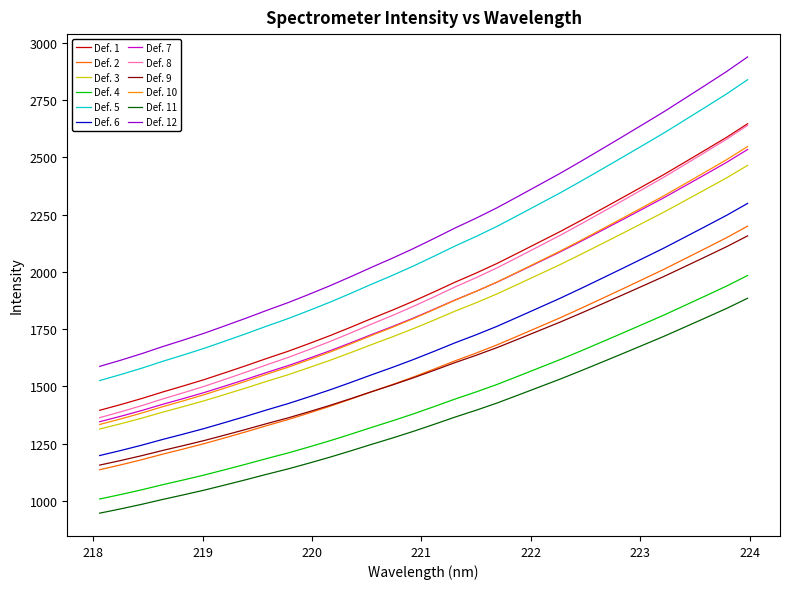

Is this an area chart (filled region under the line)?

No